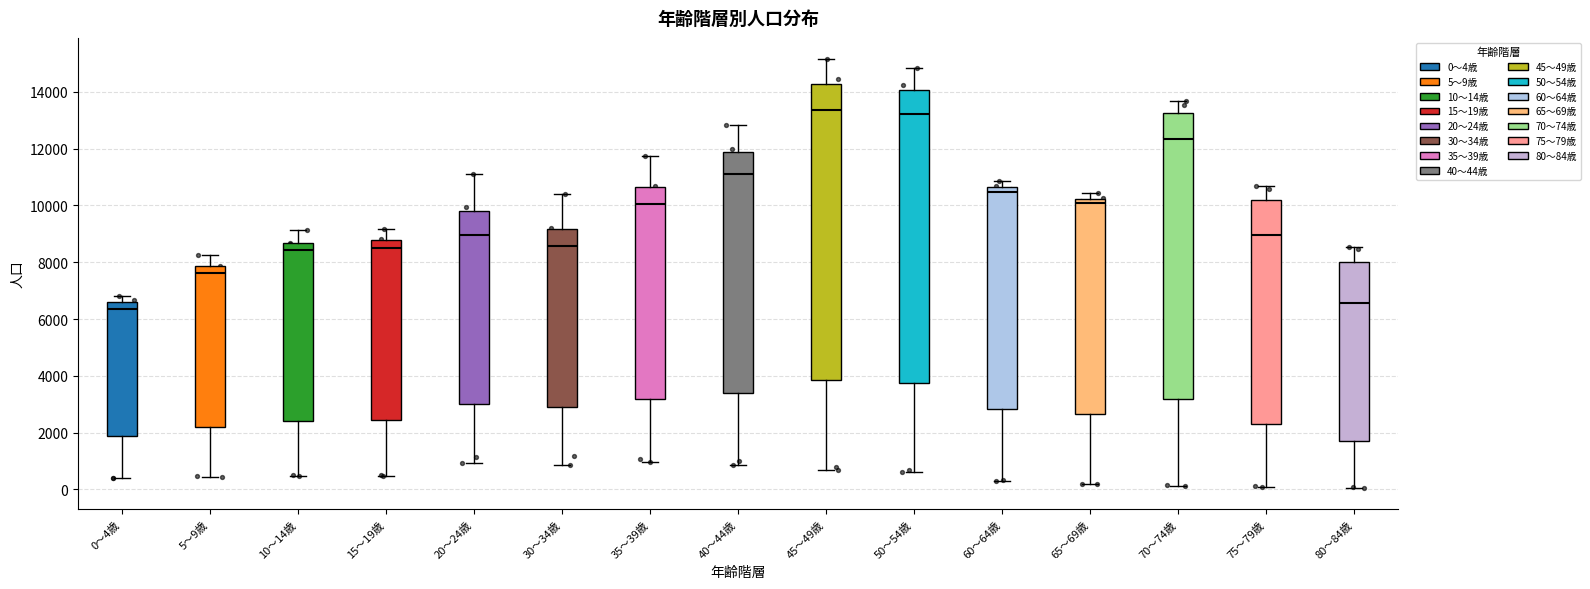

Which box's median line is the lowest?

0～4歳